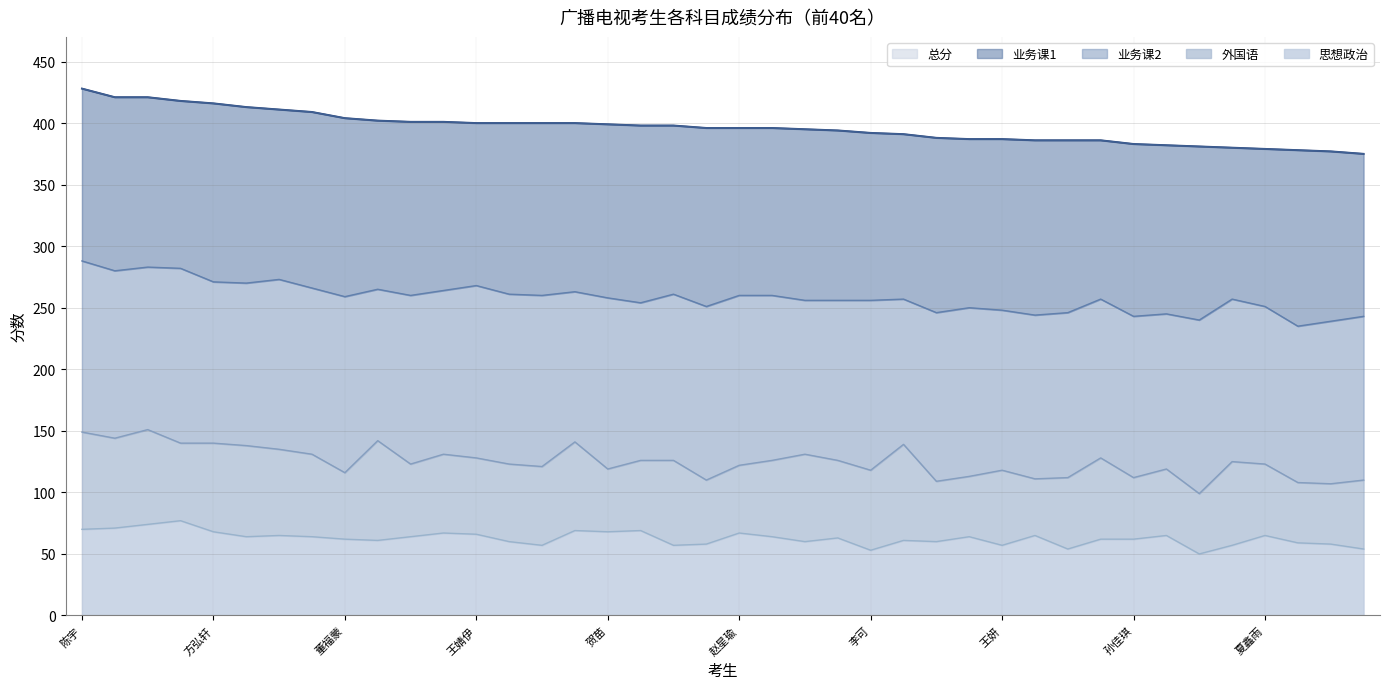

How many interior local valleys does the 业务课2 series have?

14